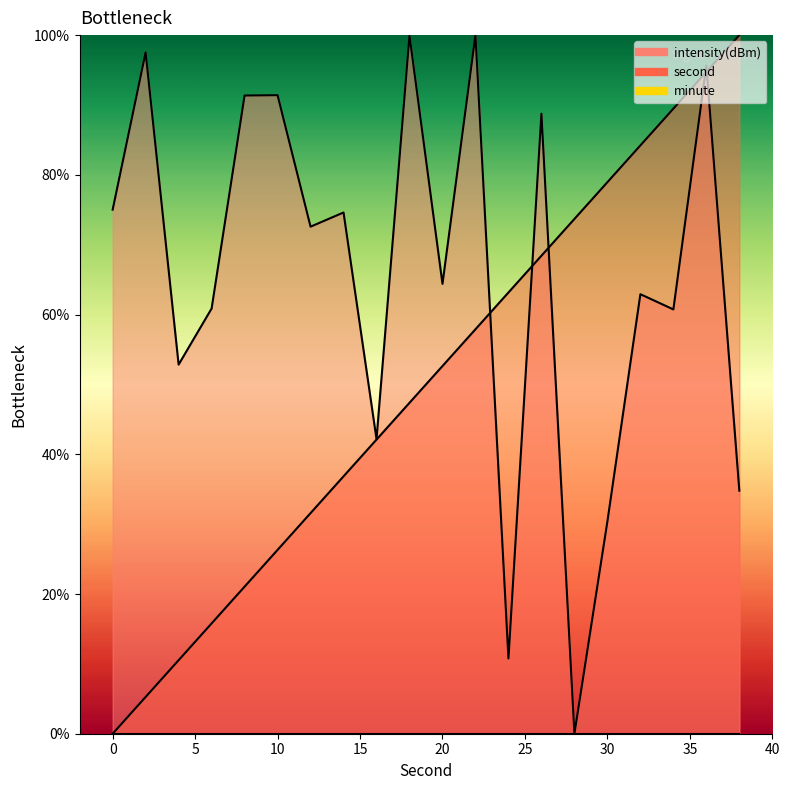

How many data points in intensity are above 72?

10